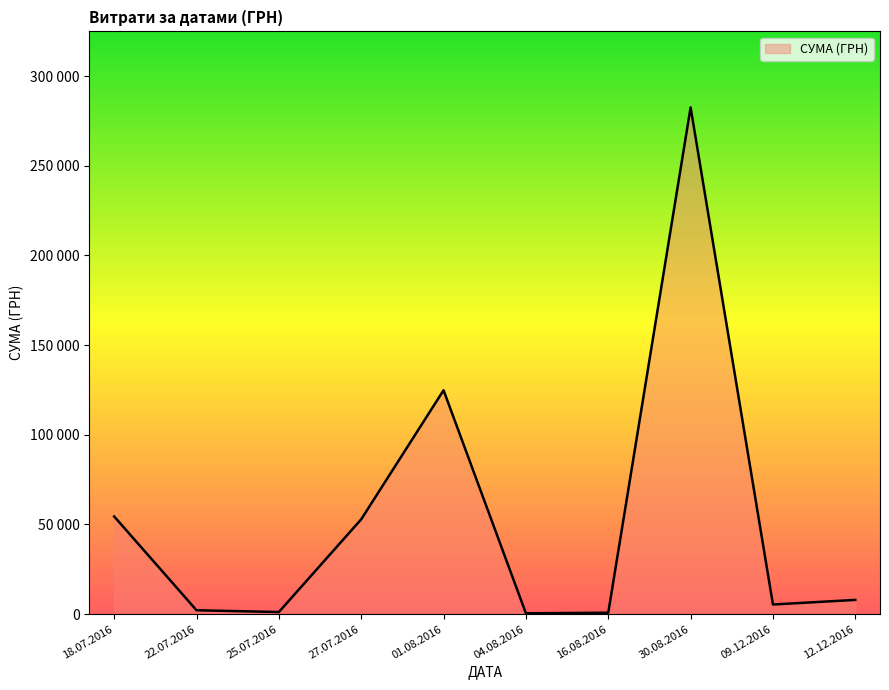

Does the chart have visible grid lines?

No